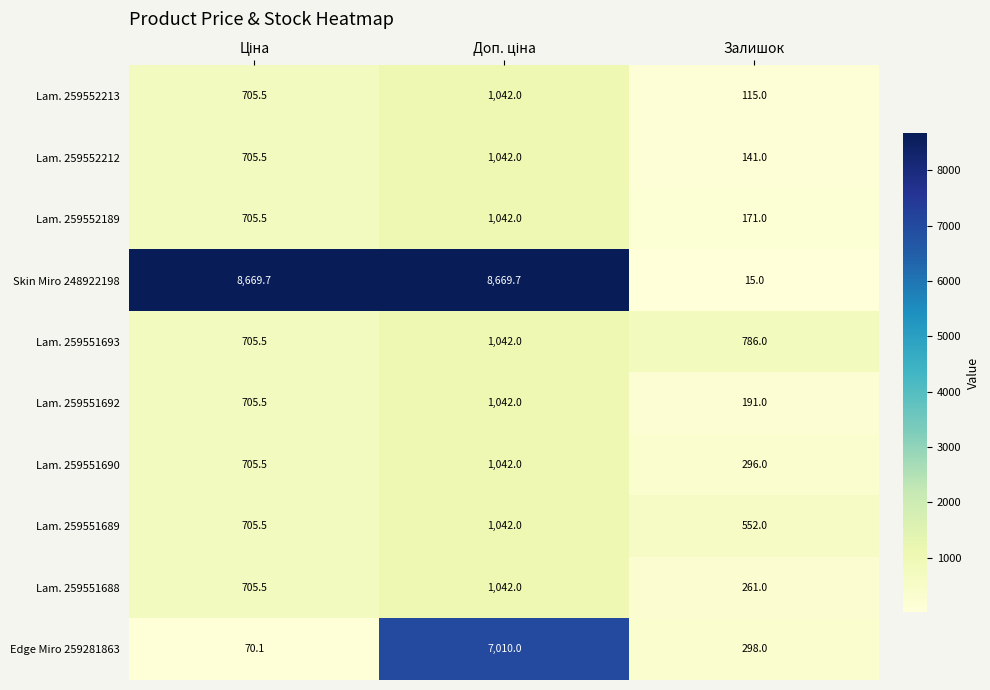

Which category has the lowest value across all series?

Залишок